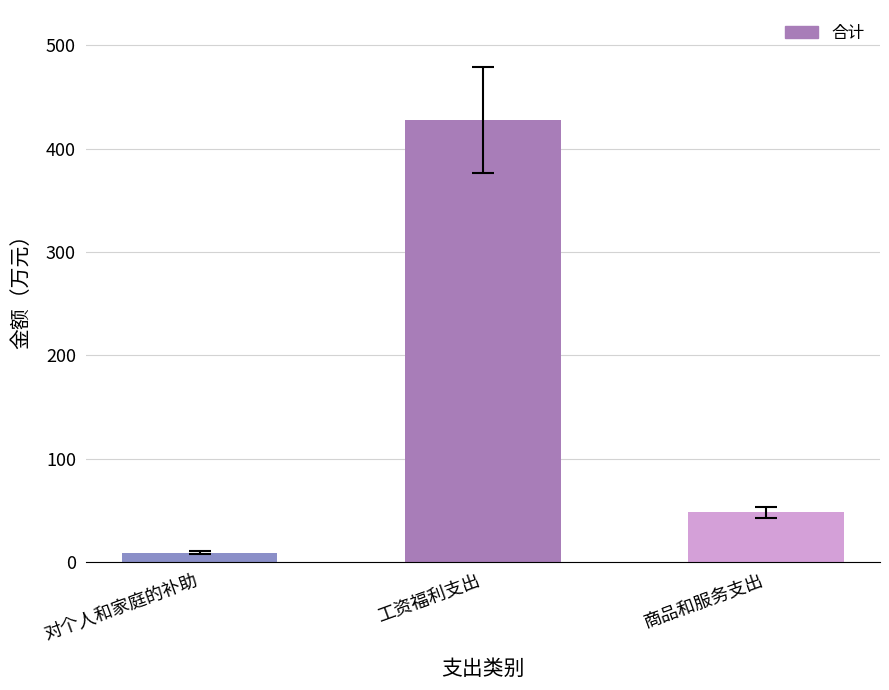

The value at 对个人和家庭的补助 is 9.2. True or false?

True